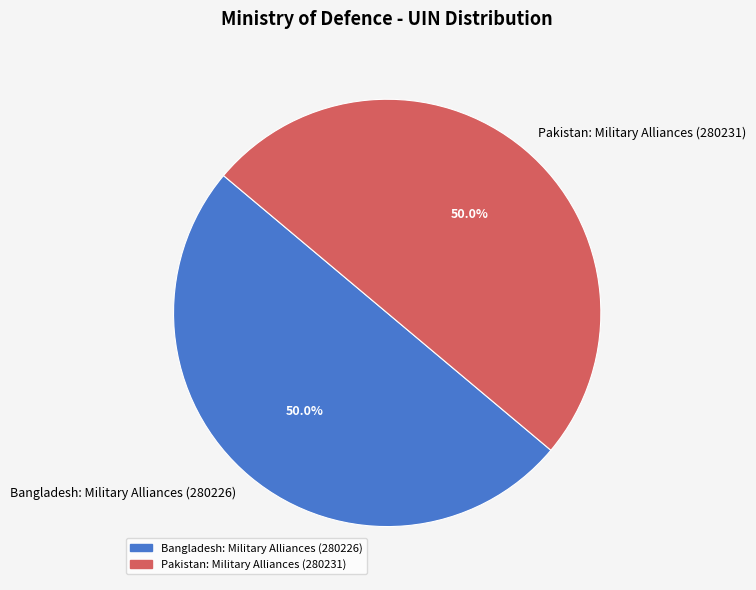

To the nearest percent, what portion does Bangladesh: Military Alliances (280226) represent?

50%